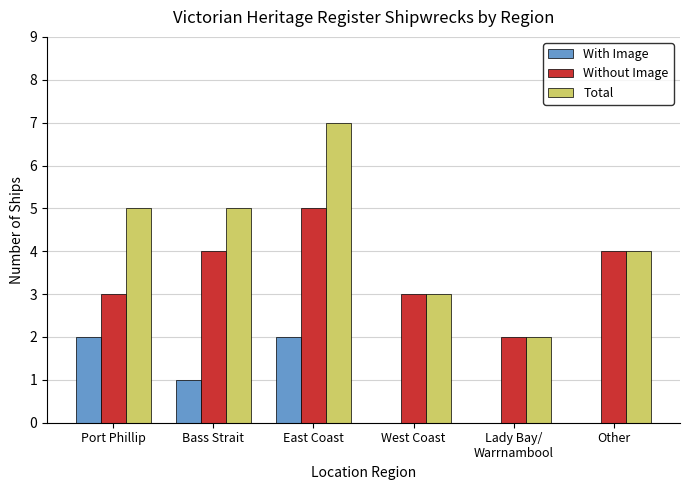

How many distinct data groups are displayed?

3